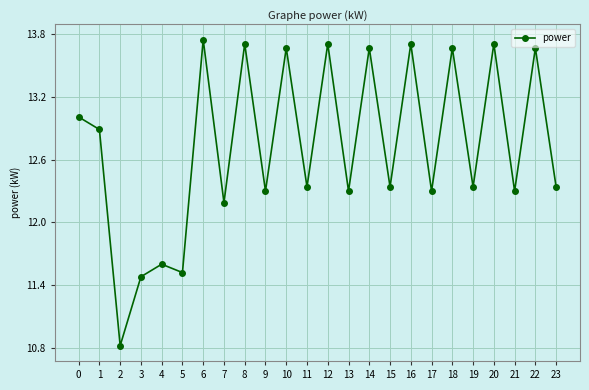

At which category does the data reach its first local peak?

4